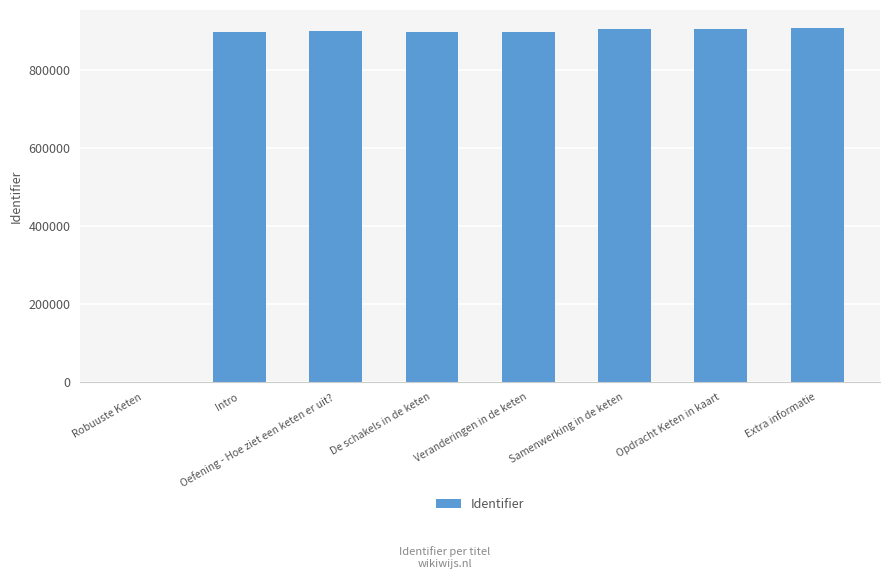

What is the sum of all values?

6320119